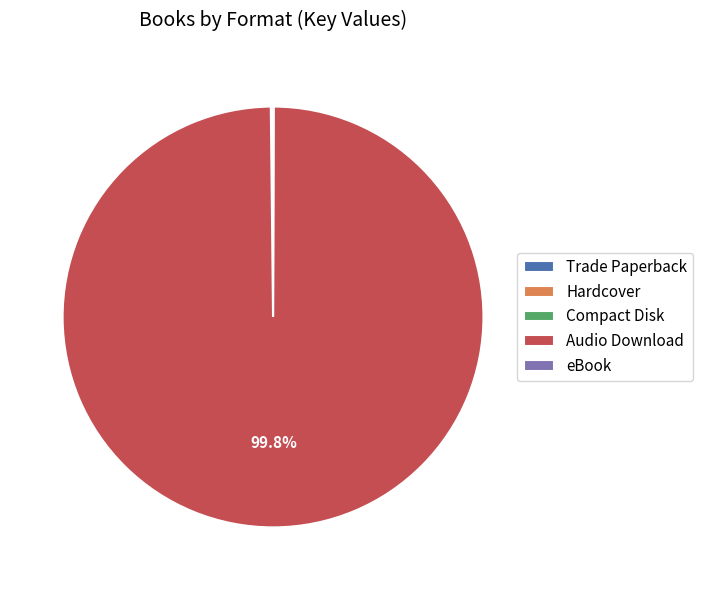

Which slice is the largest?

Audio Download